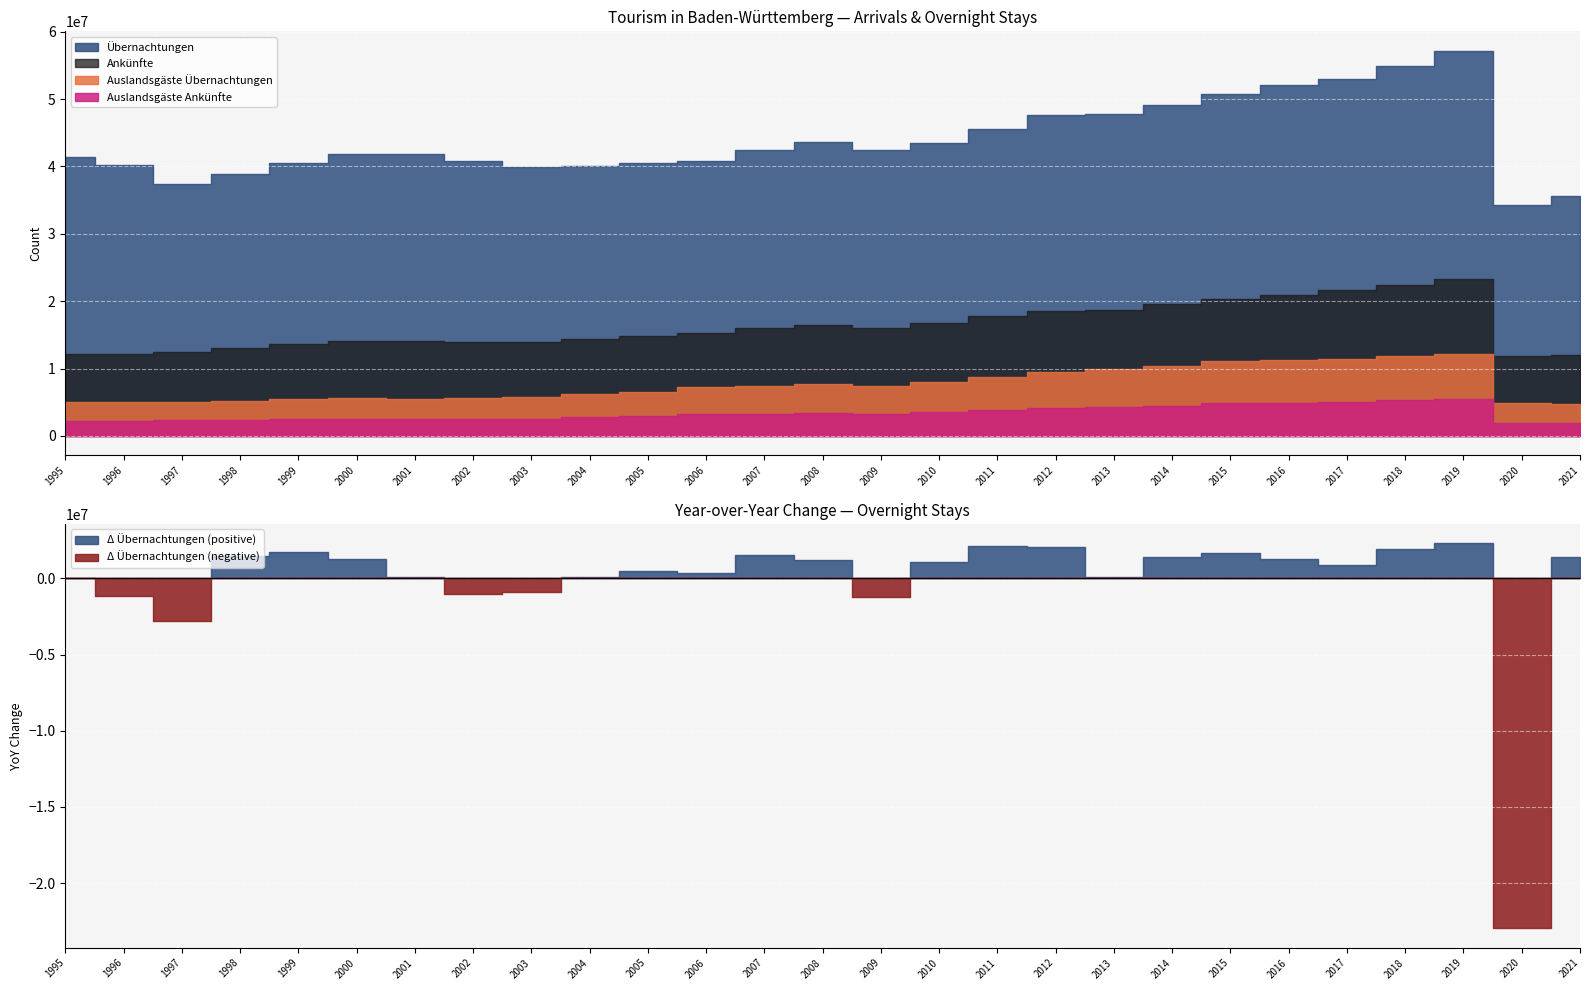

What are all the series names shown in the legend?

Ankünfte, Auslandsgäste Ankünfte, Übernachtungen, Auslandsgäste Übernachtungen